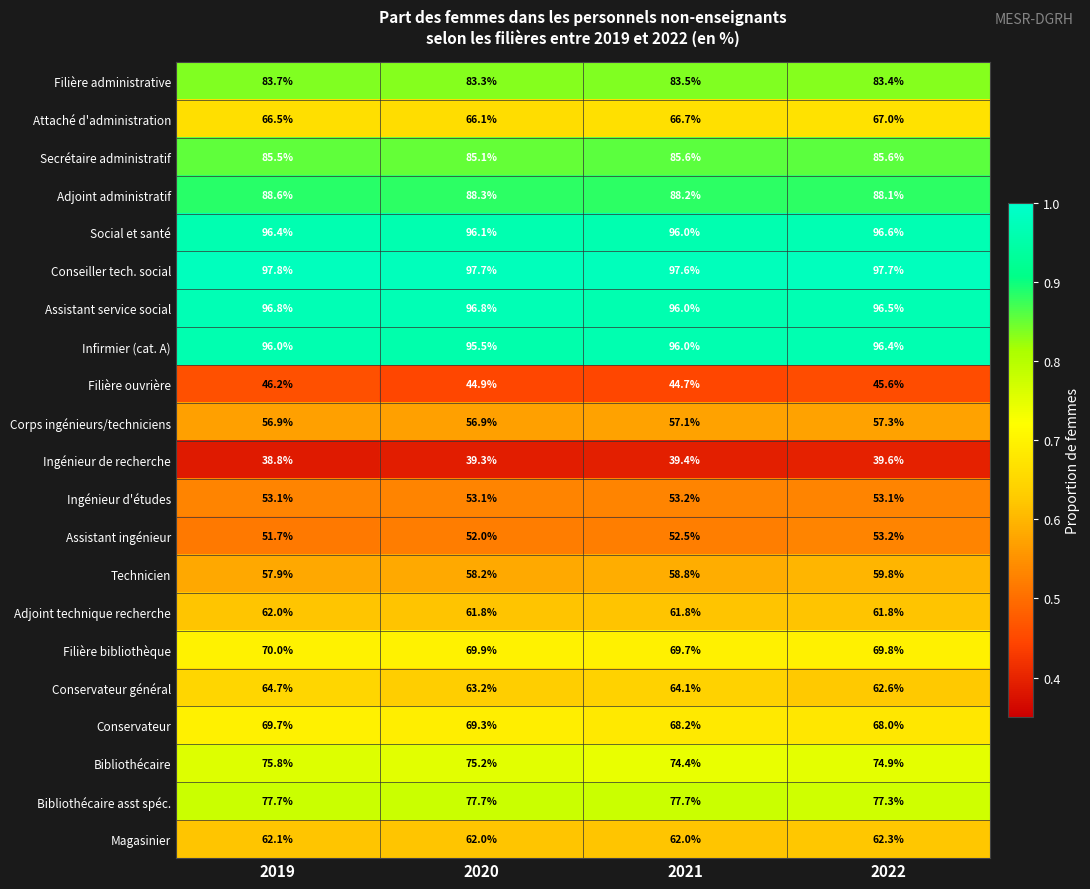

At which category does the chart reach its minimum across all series?

2019